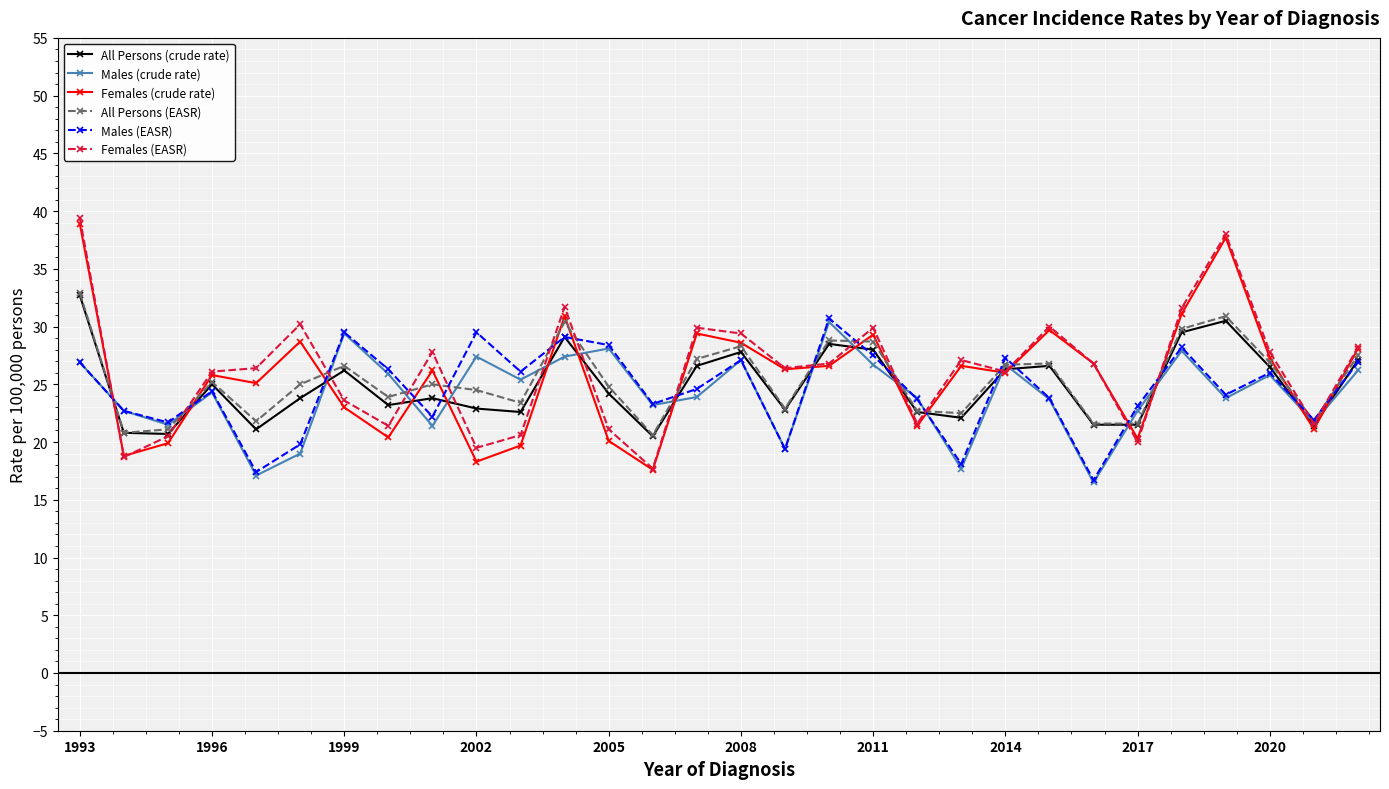

What is the value of the Females (EASR) point at the 25th from the left?

20.0